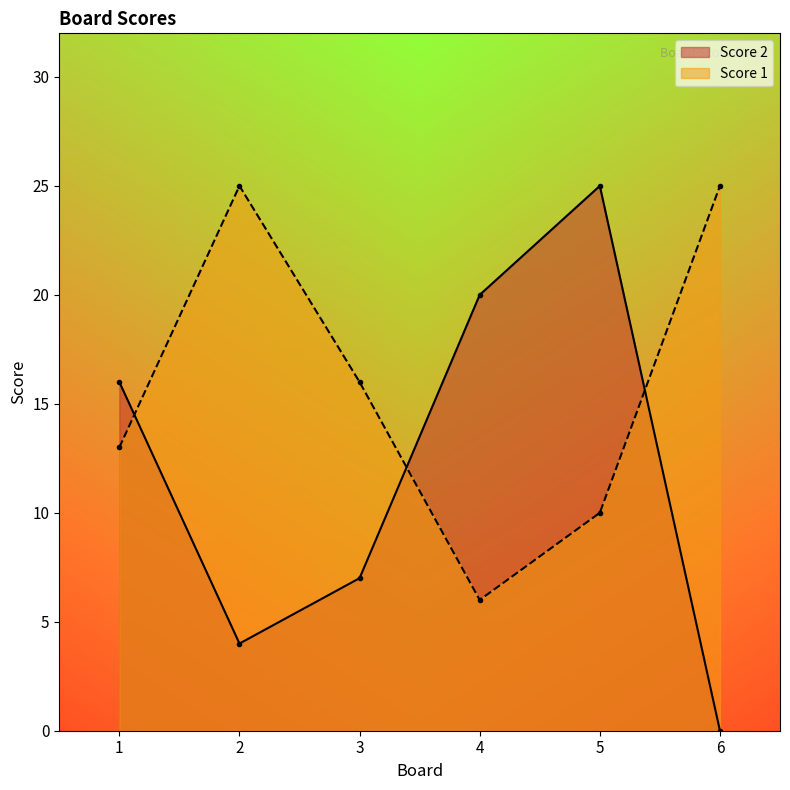

List the labels in order of Score 1 value, smallest first.

4, 5, 1, 3, 2, 6